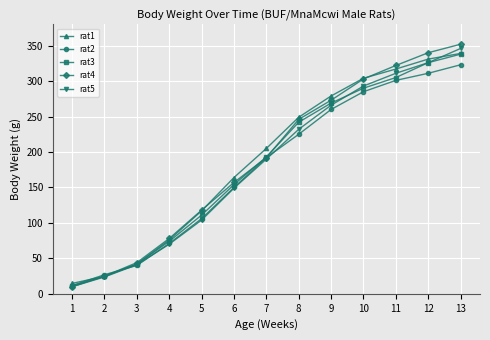

What is the average value of the rat3 series?

183.1